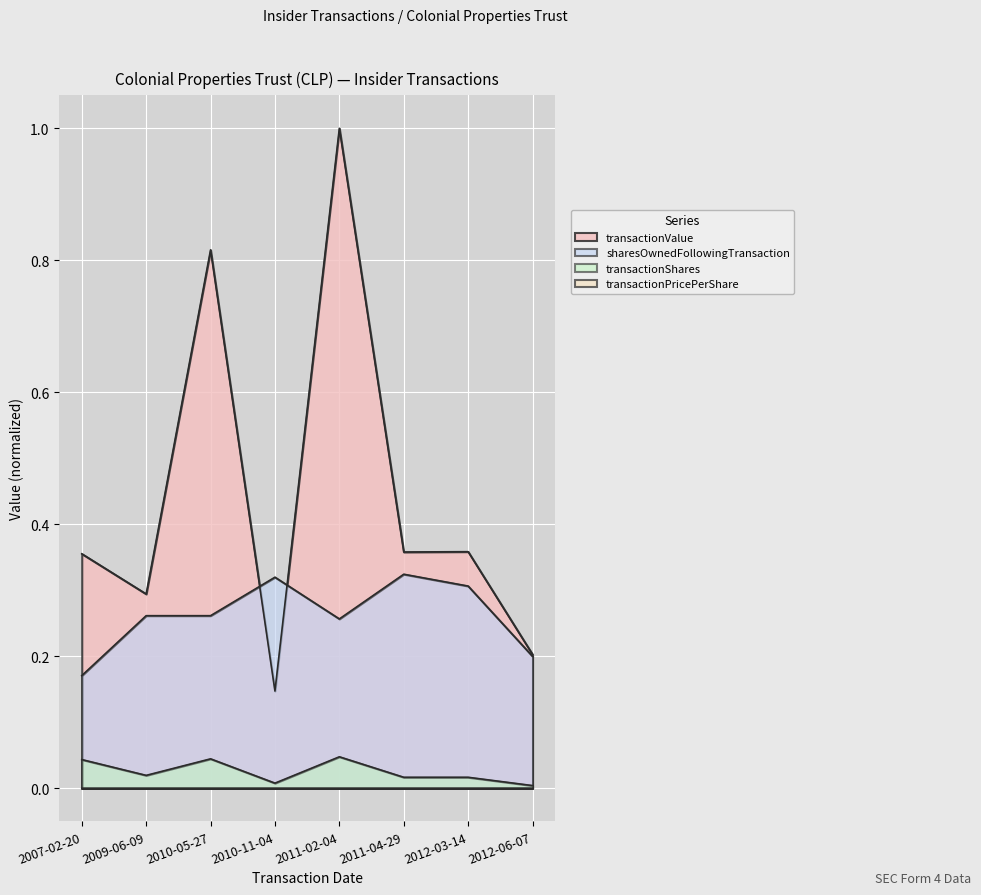

The sharesOwnedFollowingTransaction series shows 0.2 at 2007-02-20. True or false?

True